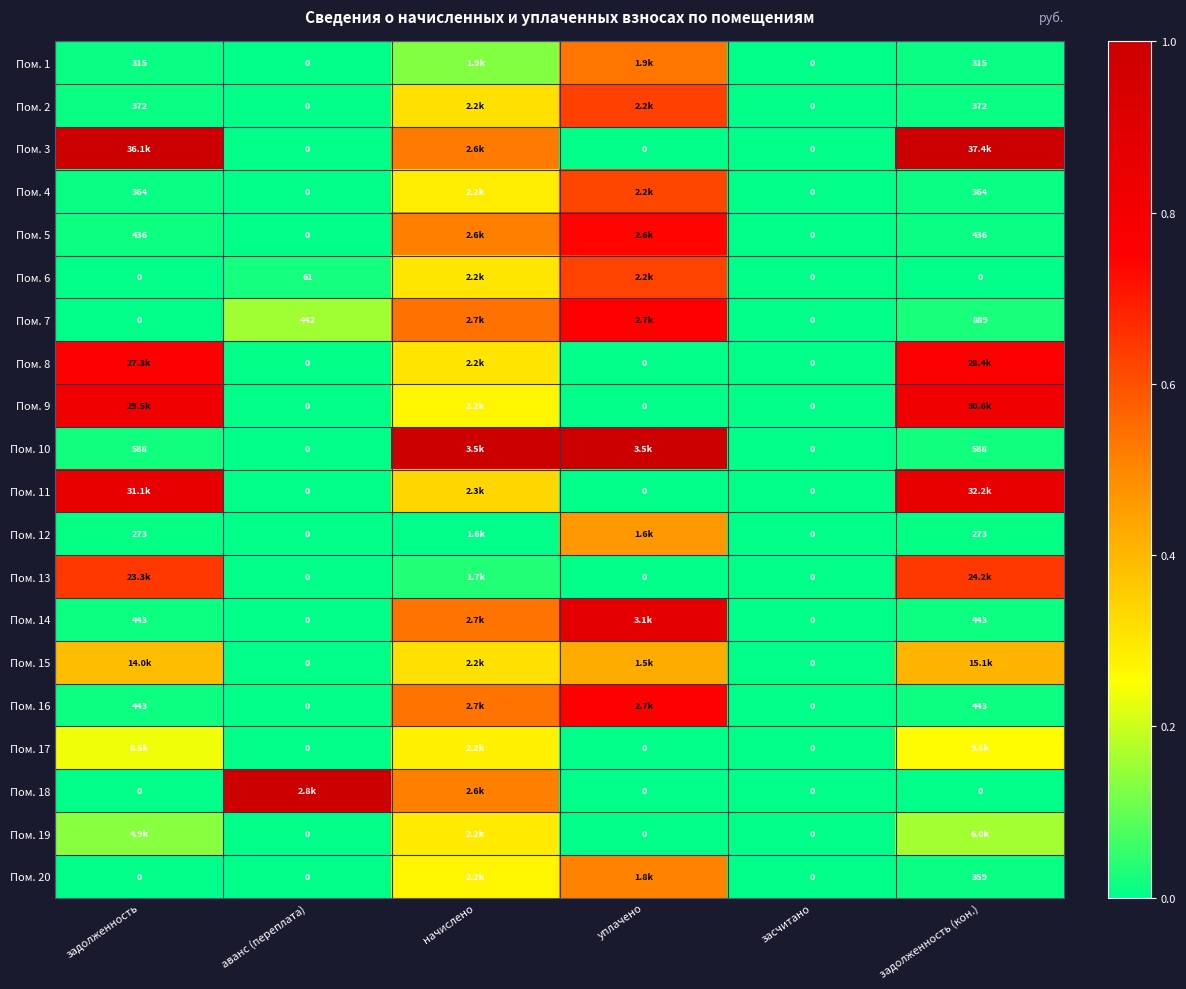

How many values in Пом. 18 are above zero?

2